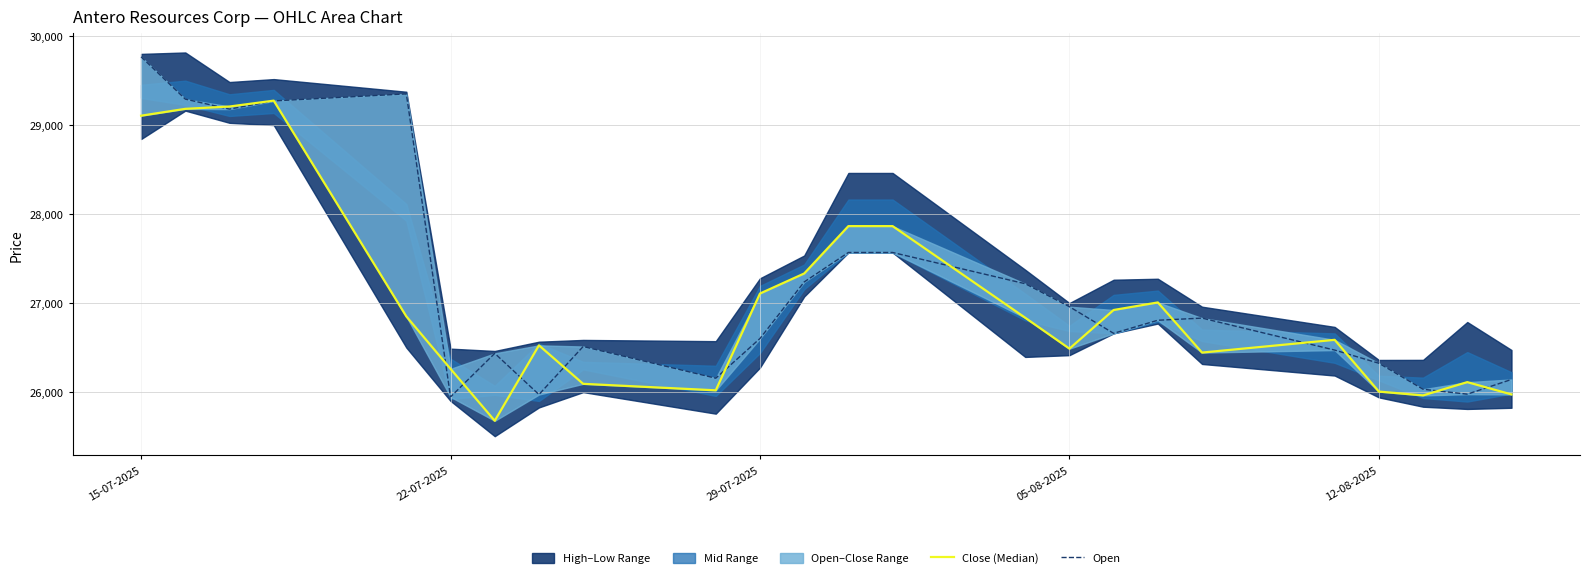

Which series has the largest range (max minus min)?

Open